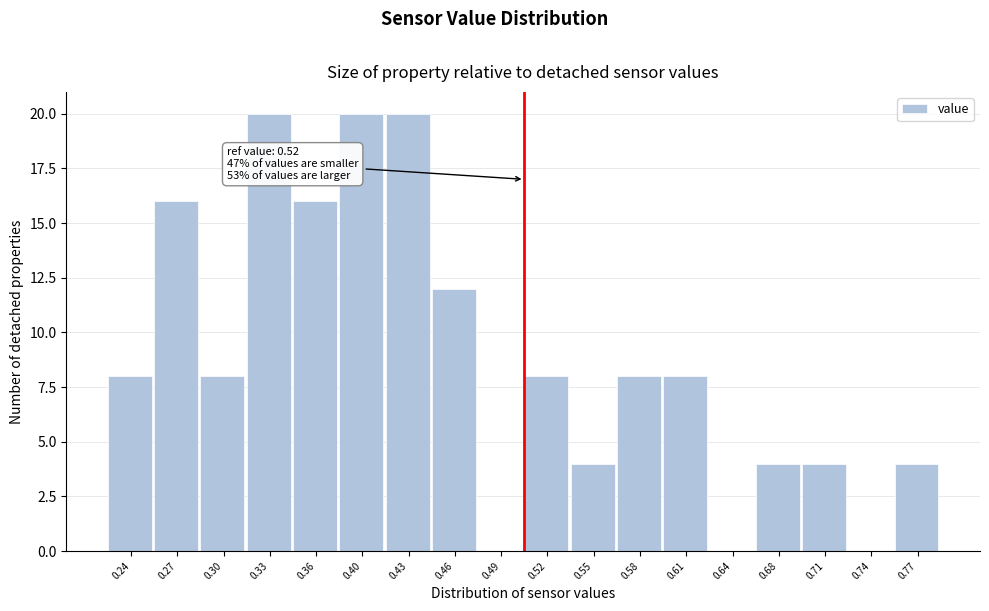

Reading left to right, list all the values displayed in this chart.

0.24=8	0.27=16	0.30=8	0.33=20	0.36=16	0.40=20	0.43=20	0.46=12	0.49=0	0.52=8	0.55=4	0.58=8	0.61=8	0.64=0	0.68=4	0.71=4	0.74=0	0.77=4